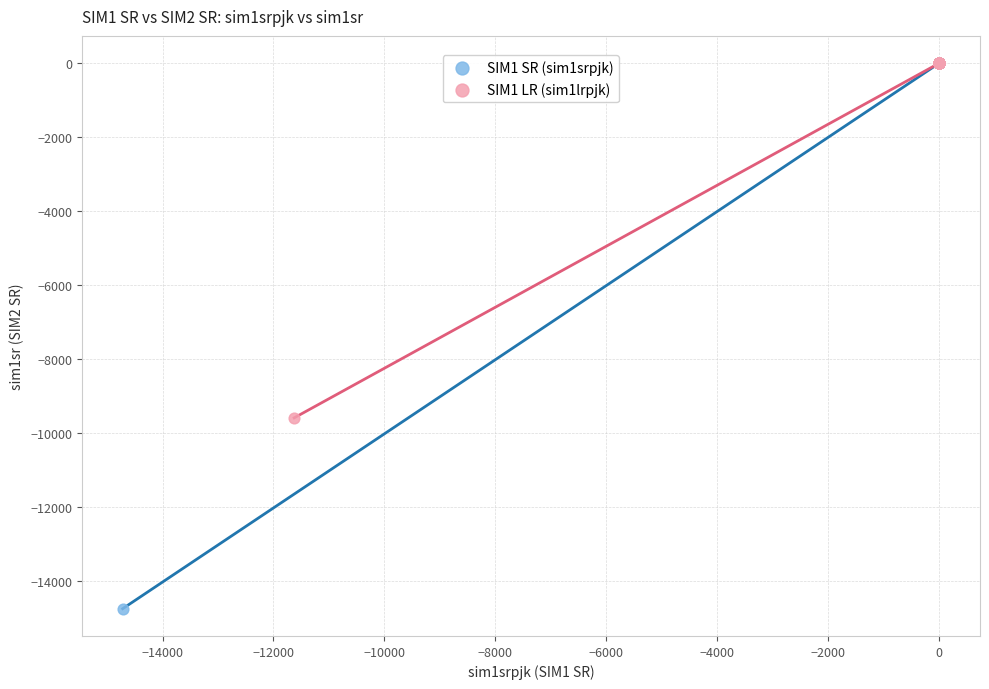

Which series has the widest spread of Y values?

SIM1 SR (sim1srpjk)